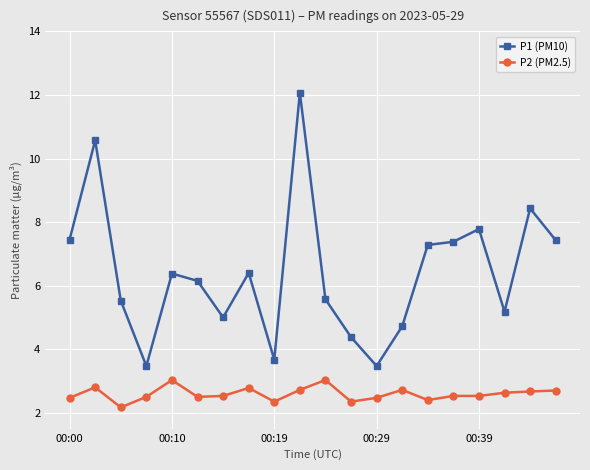

What is the highest value of the P1 (PM10) series?

12.1